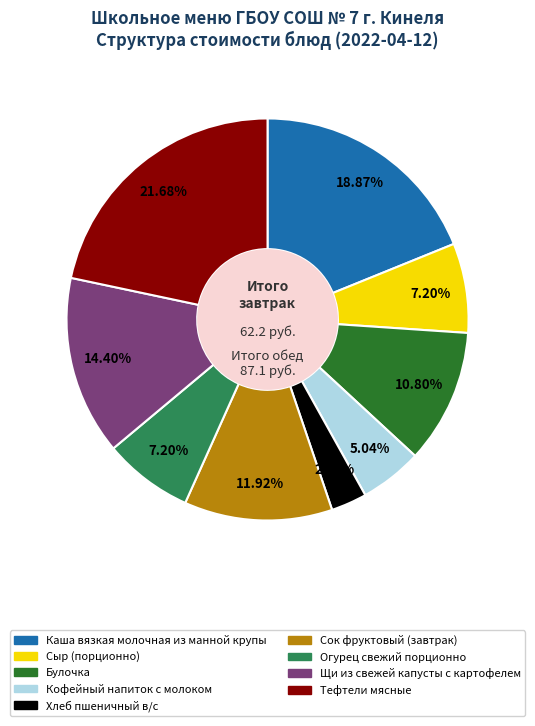

To the nearest percent, what is the average slice percentage?

11%